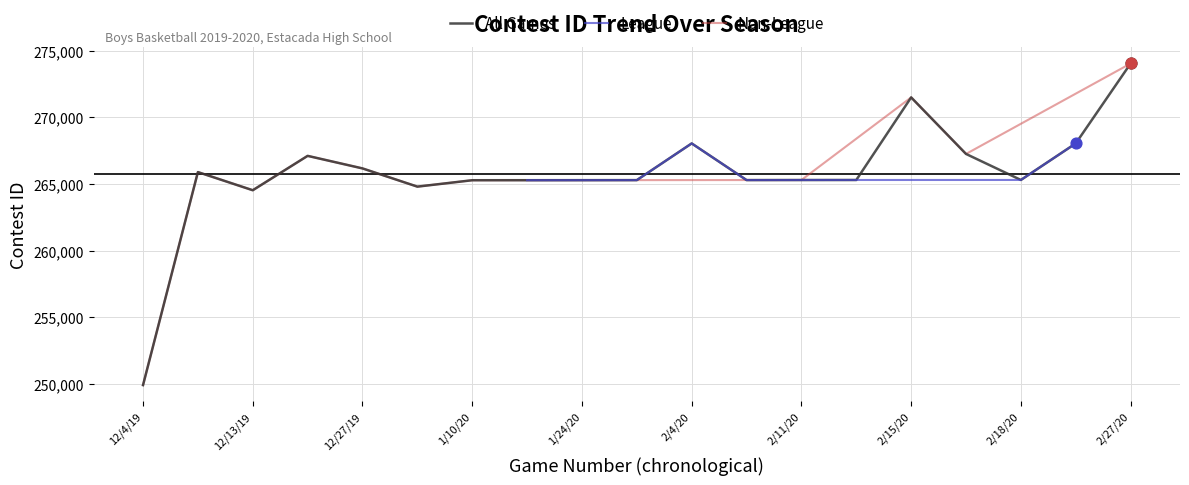

What is the change in value from 1/10/20 to 2/18/20?

+20